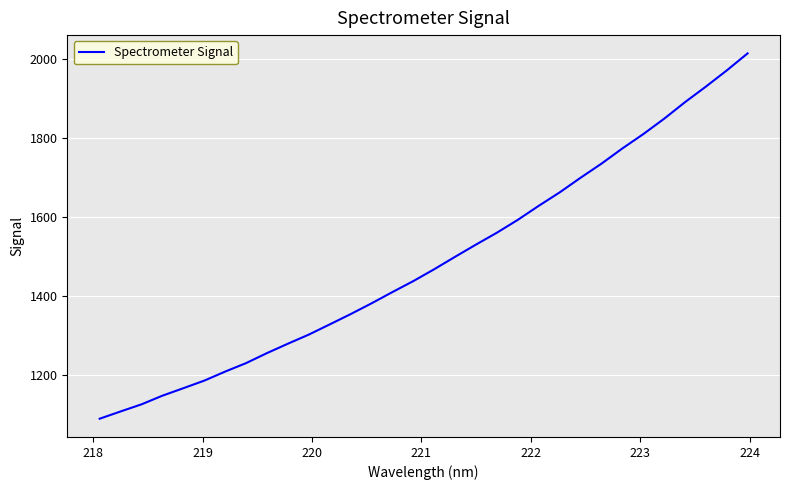

What is the maximum value shown in the chart?

2014.8